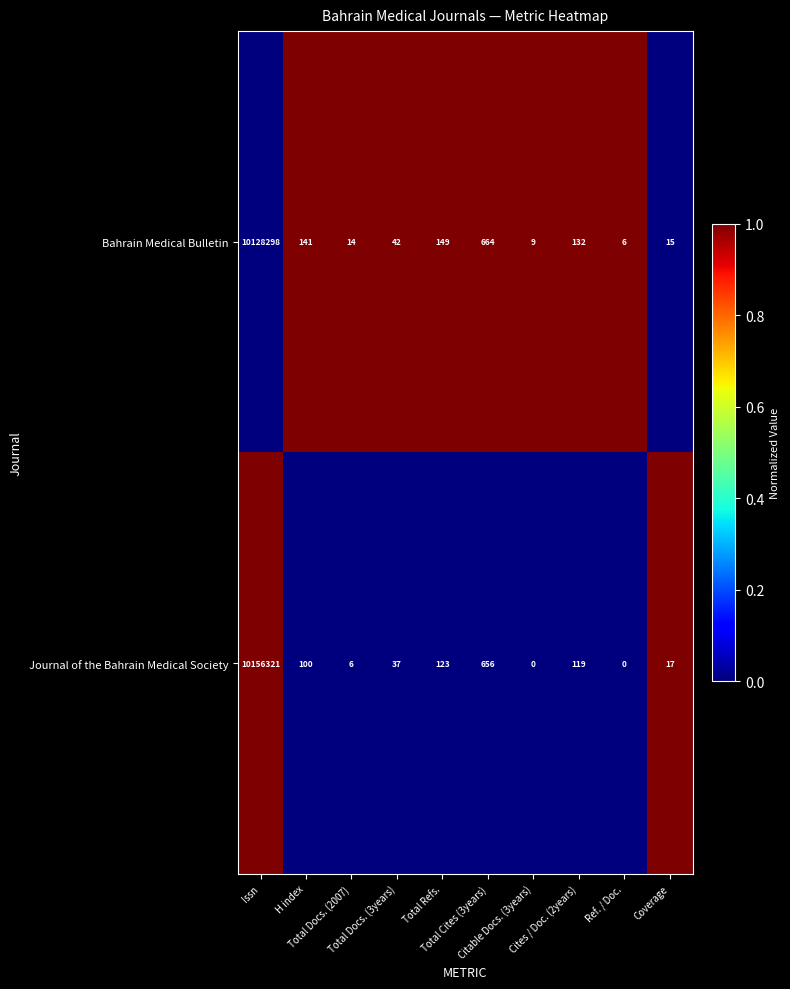

What is the greatest value displayed?

10156321